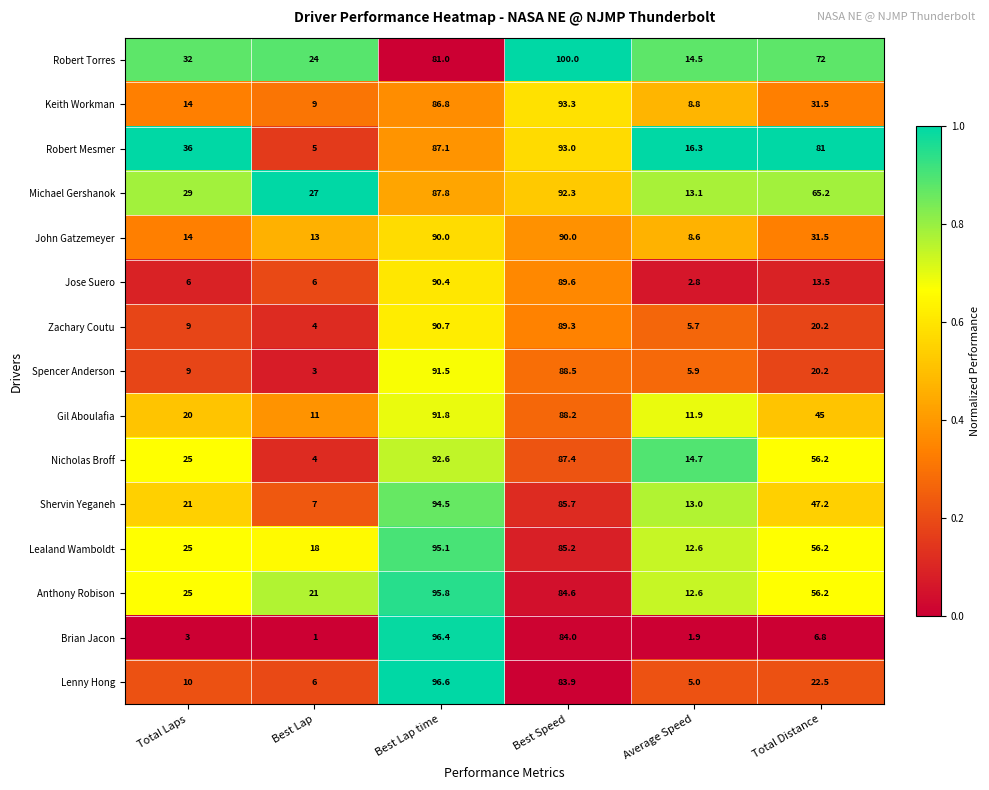

What is the total value across all series at Average Speed?

147.4